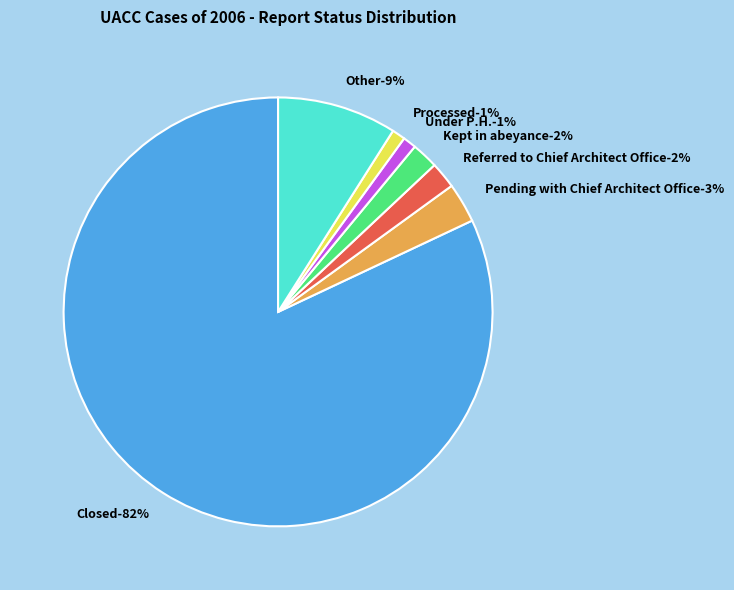

Which category has the biggest portion of the pie?

Closed